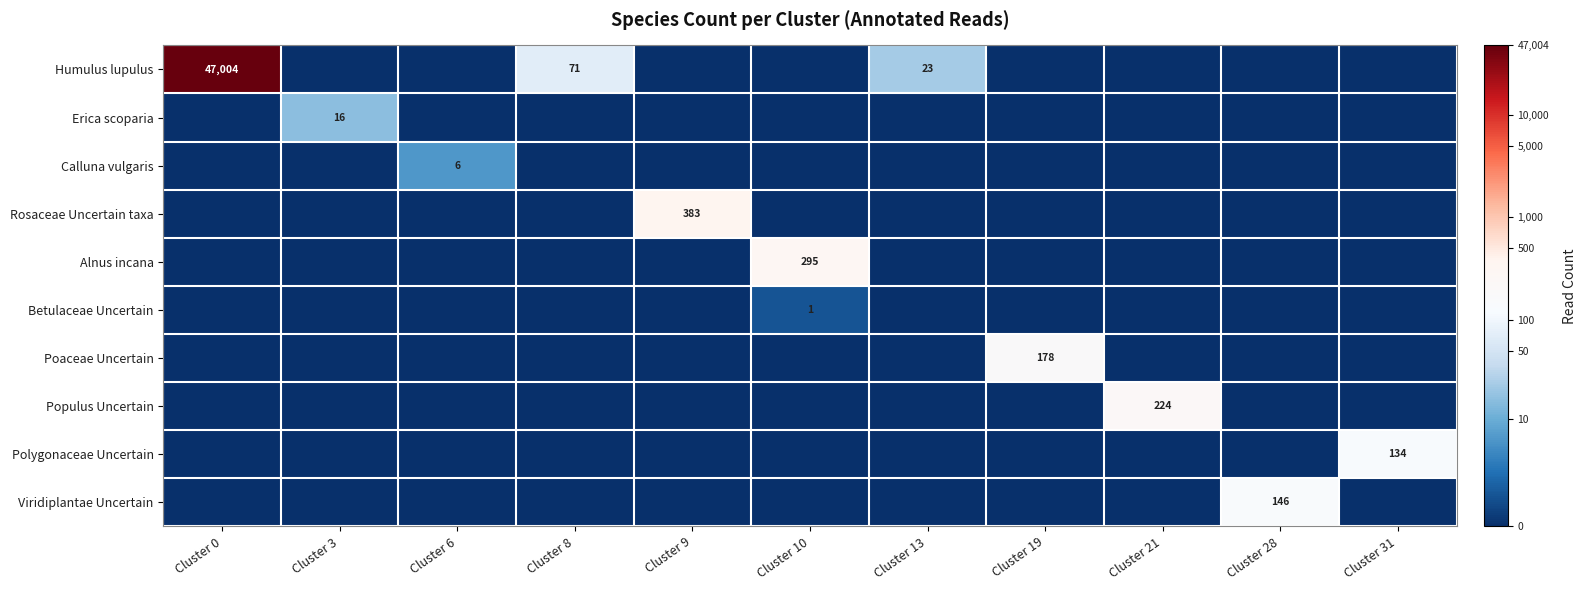

Is it true that Humulus lupulus equals 41 at Cluster 8?

False